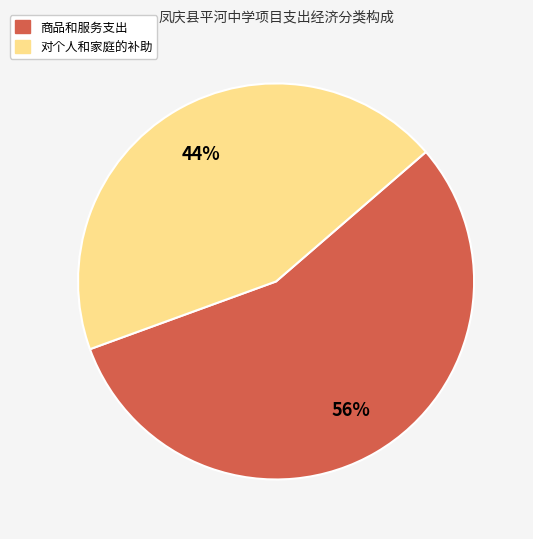

Does any single category account for the majority?

Yes